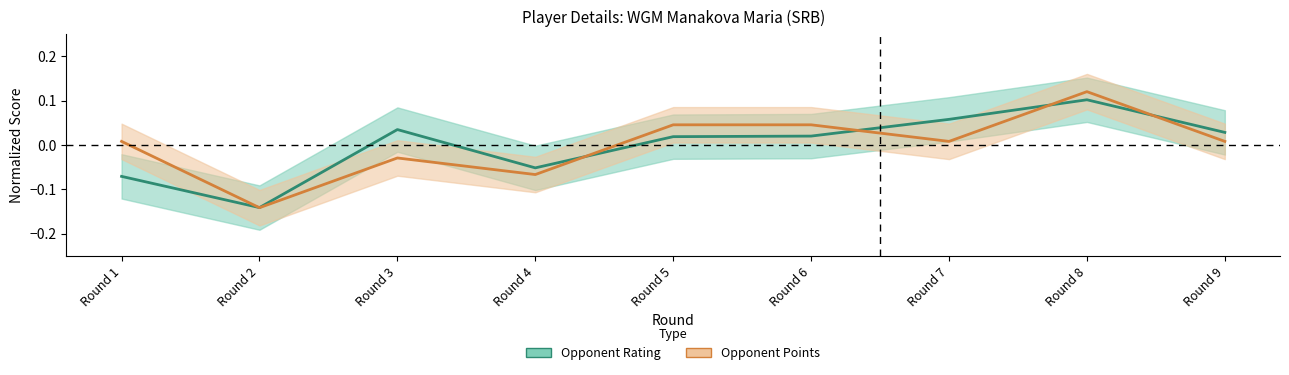

Which series changed the most between Round 3 and Round 7?

Points